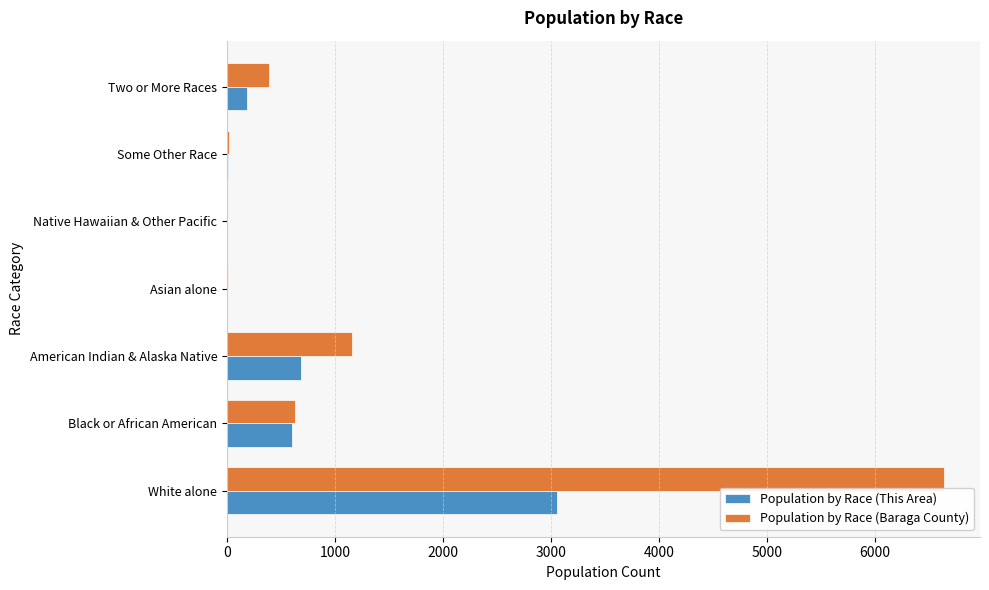

Is the value of Population by Race (Baraga County) at American Indian & Alaska Native greater than the value of Population by Race (This Area) at American Indian & Alaska Native?

Yes